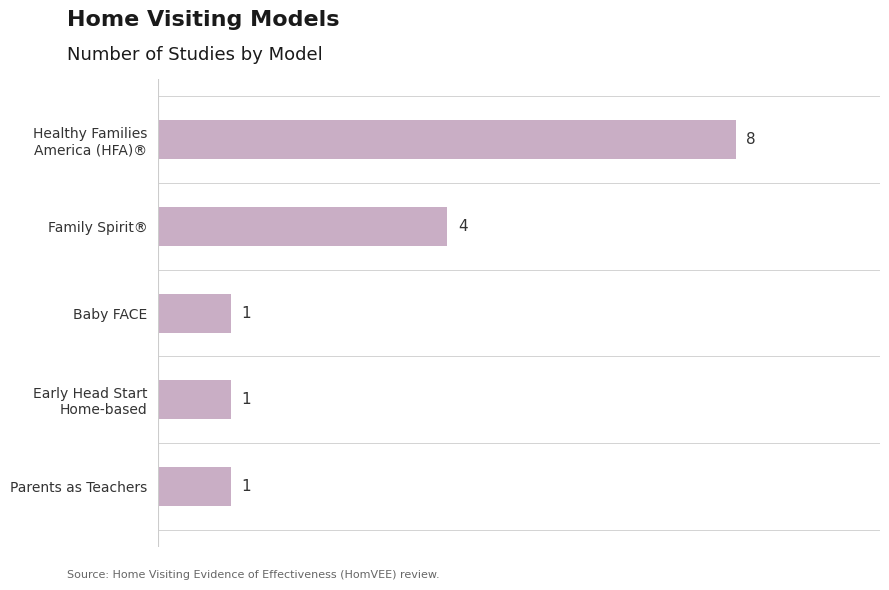

Which label corresponds to the smallest value in the chart?

Baby FACE